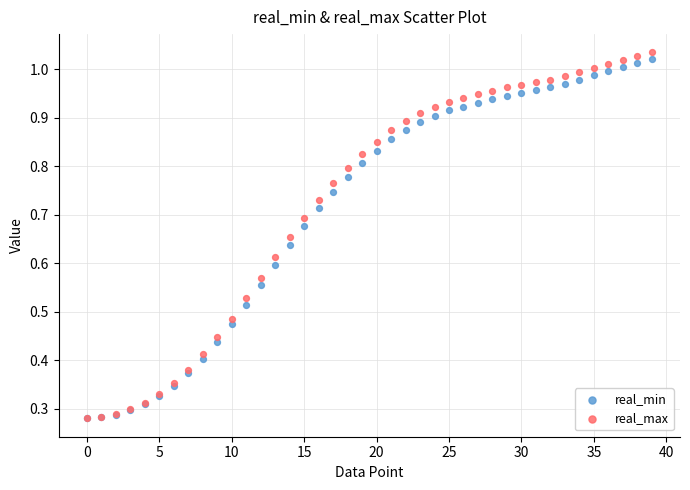

What are all the series names shown in the legend?

real_min, real_max